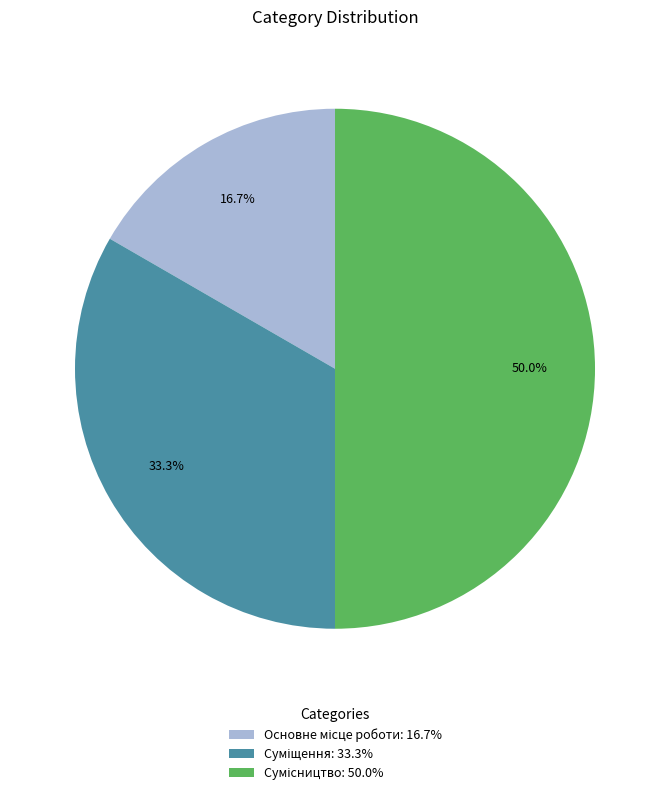

Does Основне місце роботи represent more than half of the total?

No